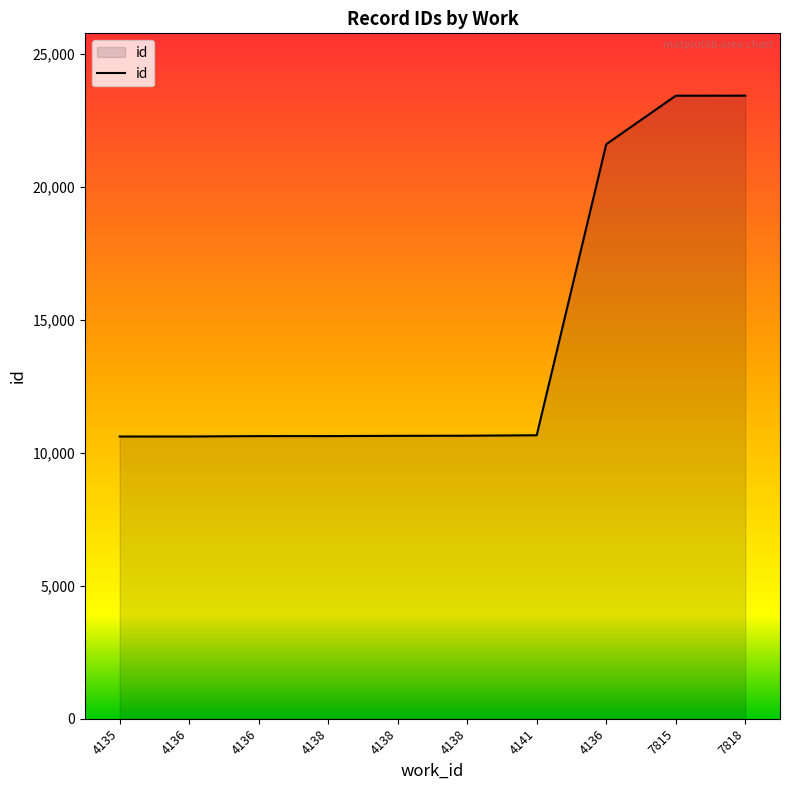

True or false: there are more than 1 points higher than both neighbors.

False